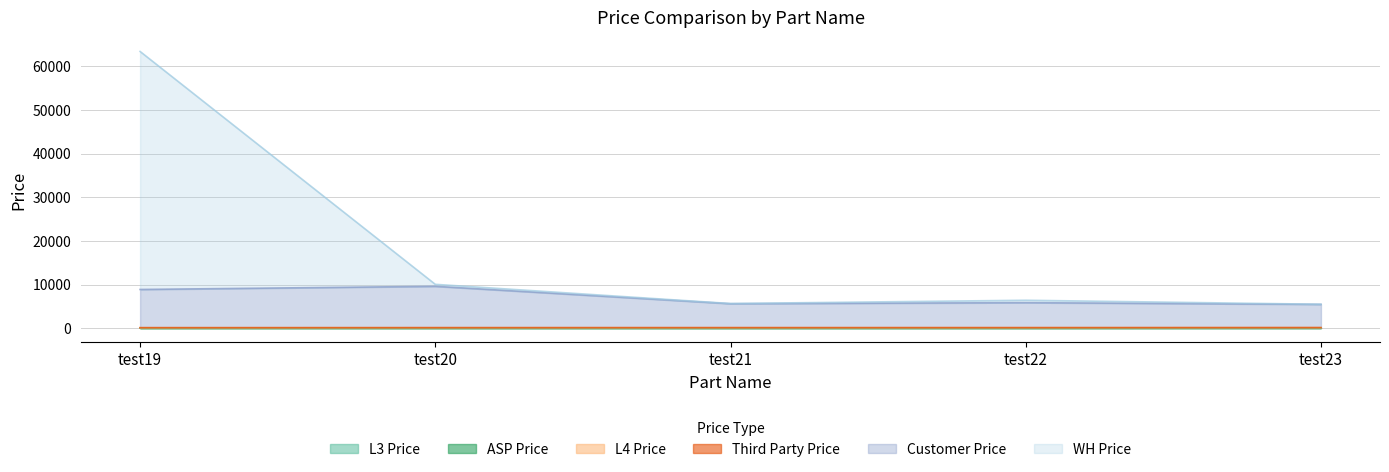

True or false: WH Price and Customer Price cross at least once.

False